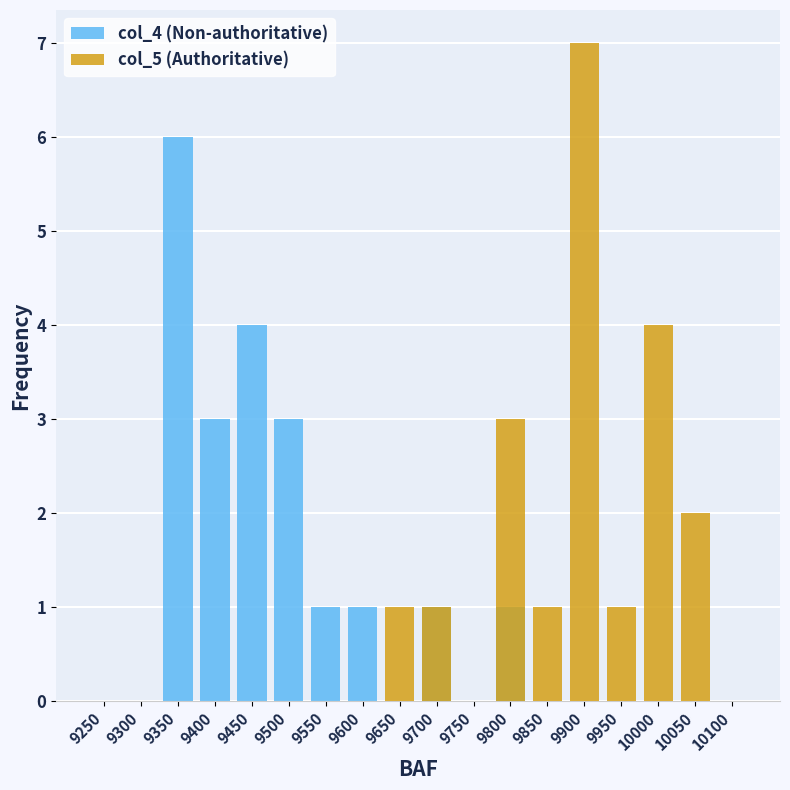

The col_5 series shows 3 at 9300. True or false?

False